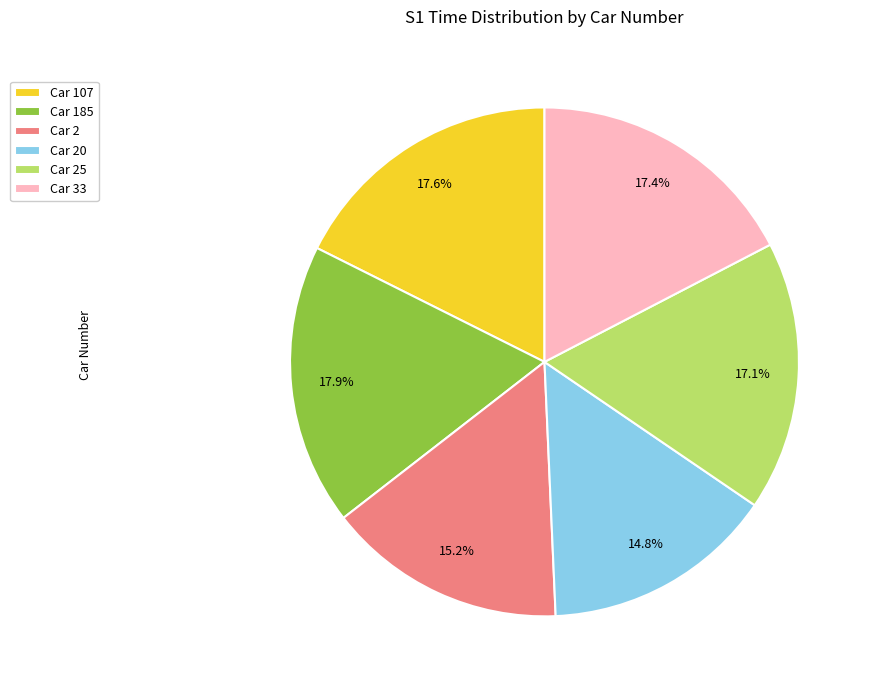

To the nearest percent, what is the average slice percentage?

17%